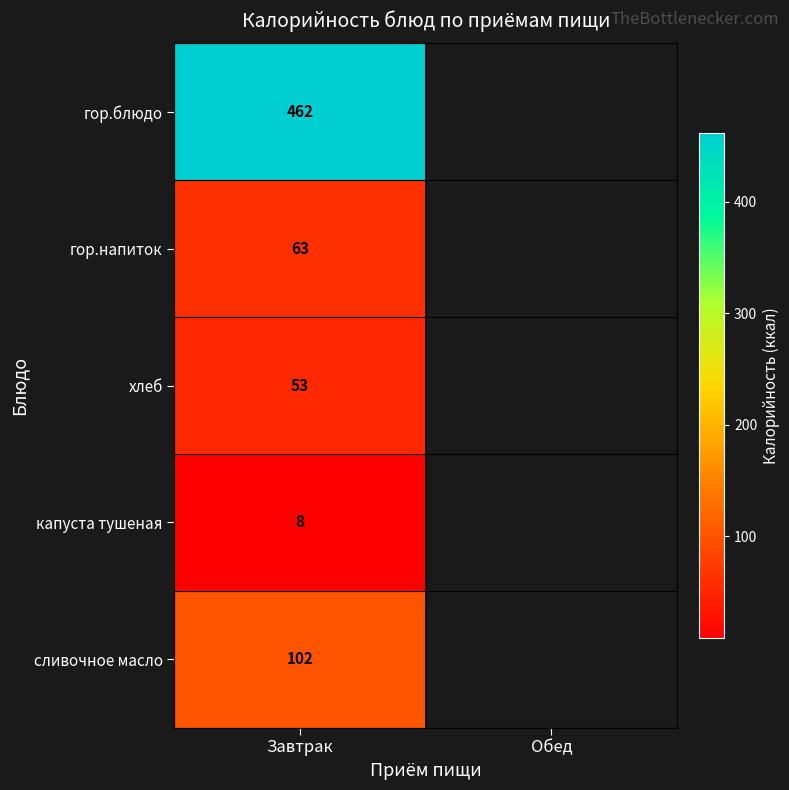

At how many categories does at least one series exceed 118?

1